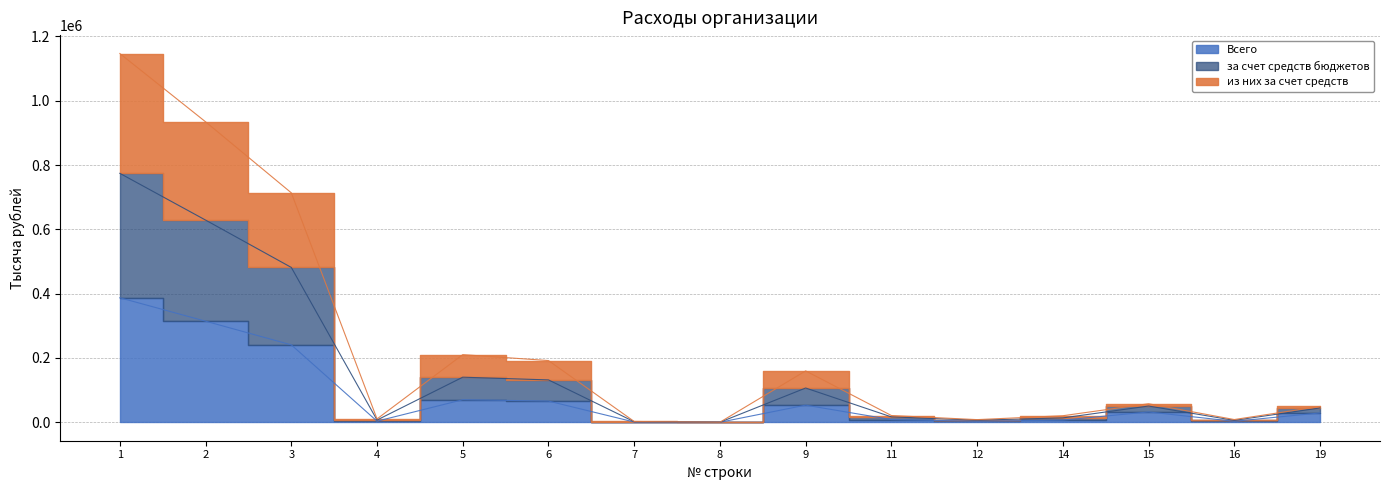

How many interior local peaks does the из них за счет средств series have?

3